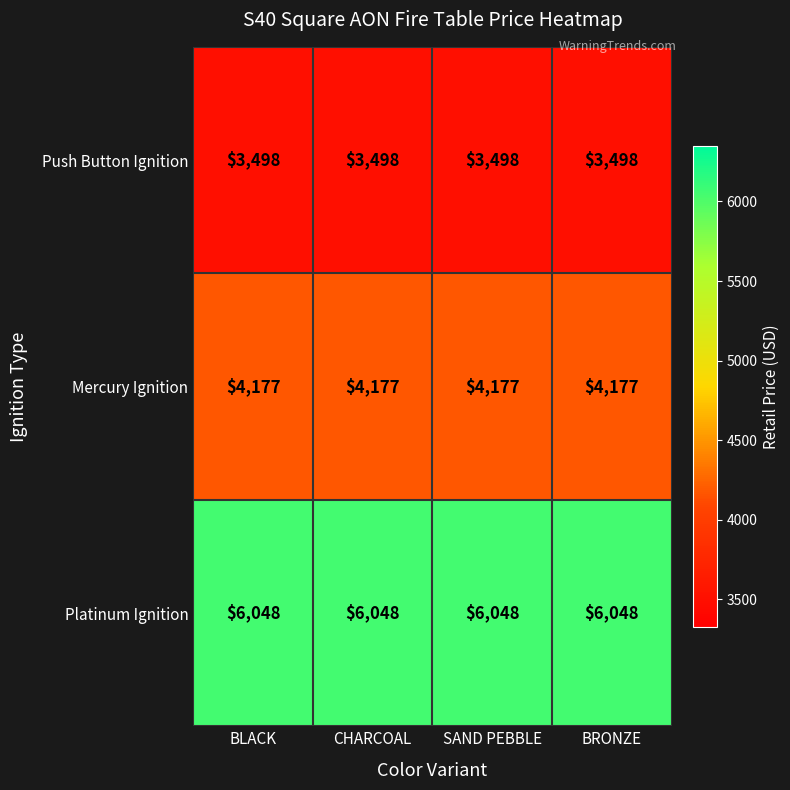

What is the minimum value for Push Button Ignition?

3498